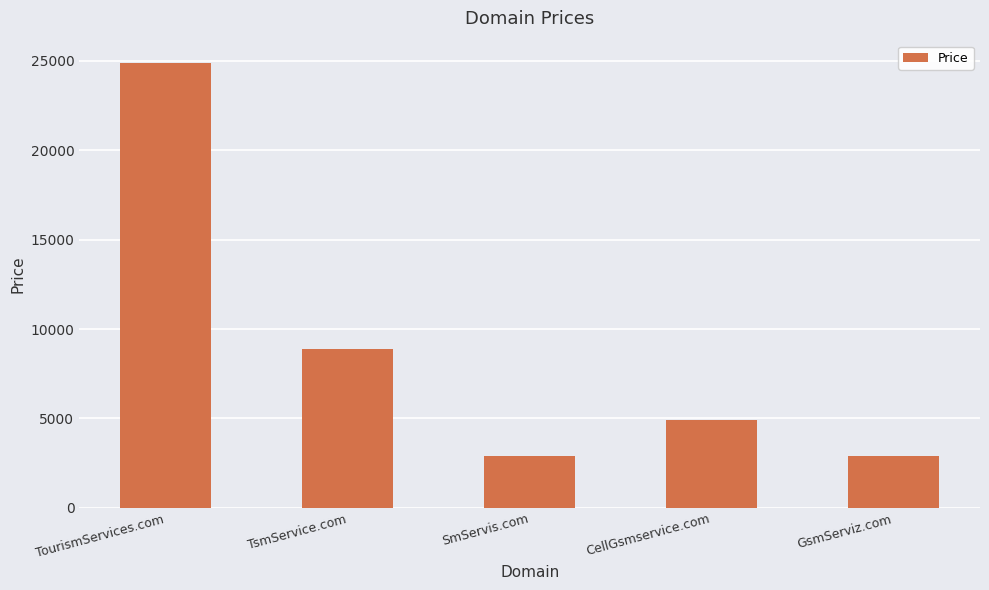

What is the value of the 2nd bar from the left?

8888